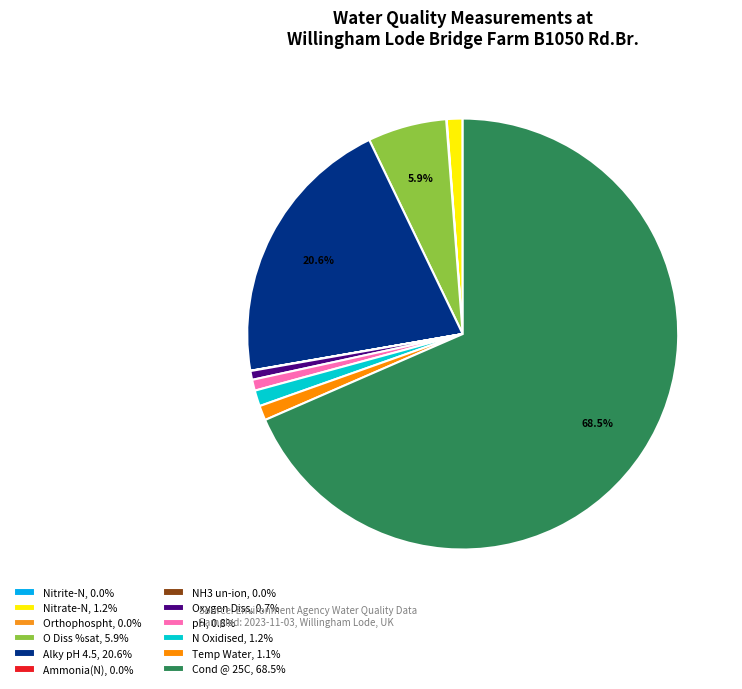

What is the largest slice in the pie chart?

Cond @ 25C